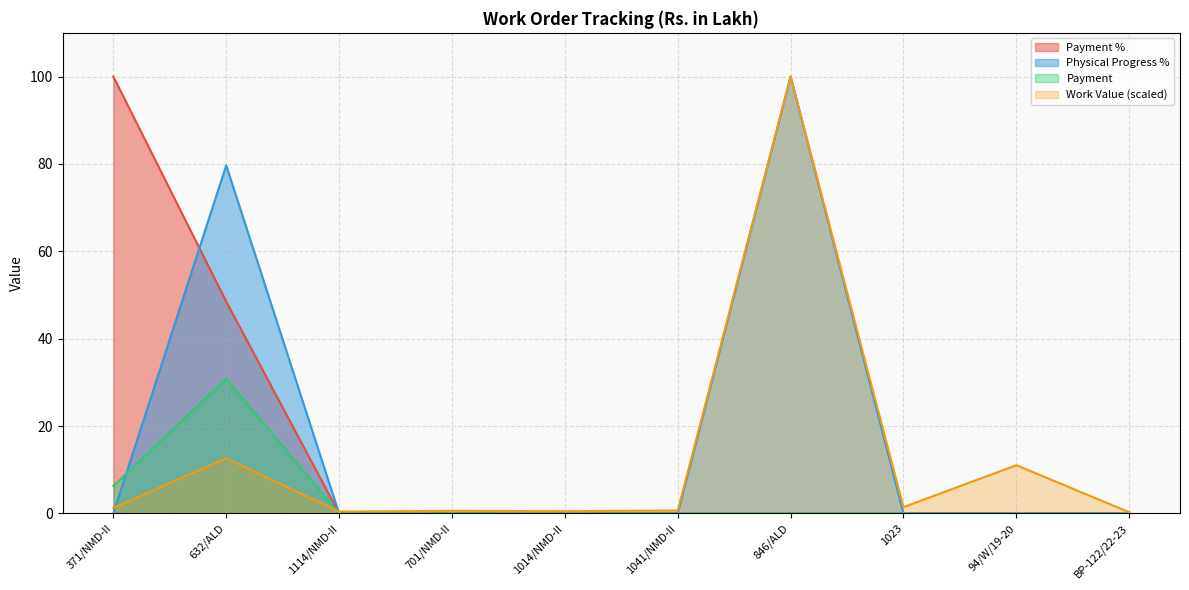

At which label does Payment reach its minimum?

1114/NMD-II